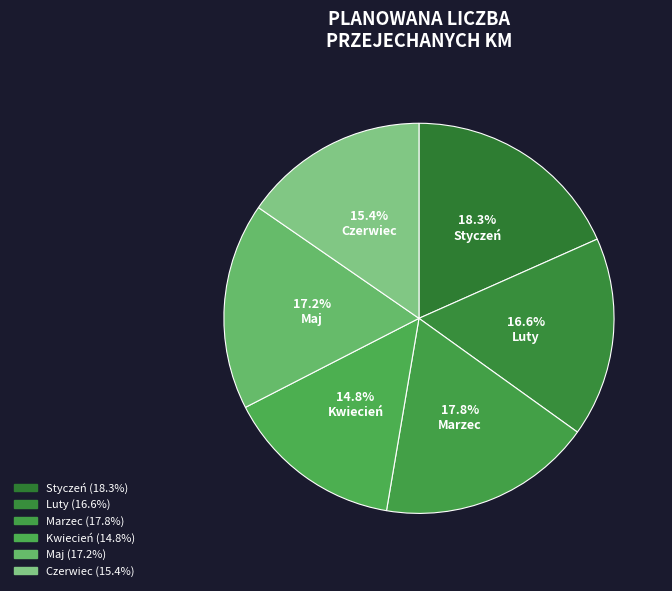

Which category has the biggest portion of the pie?

Styczeń